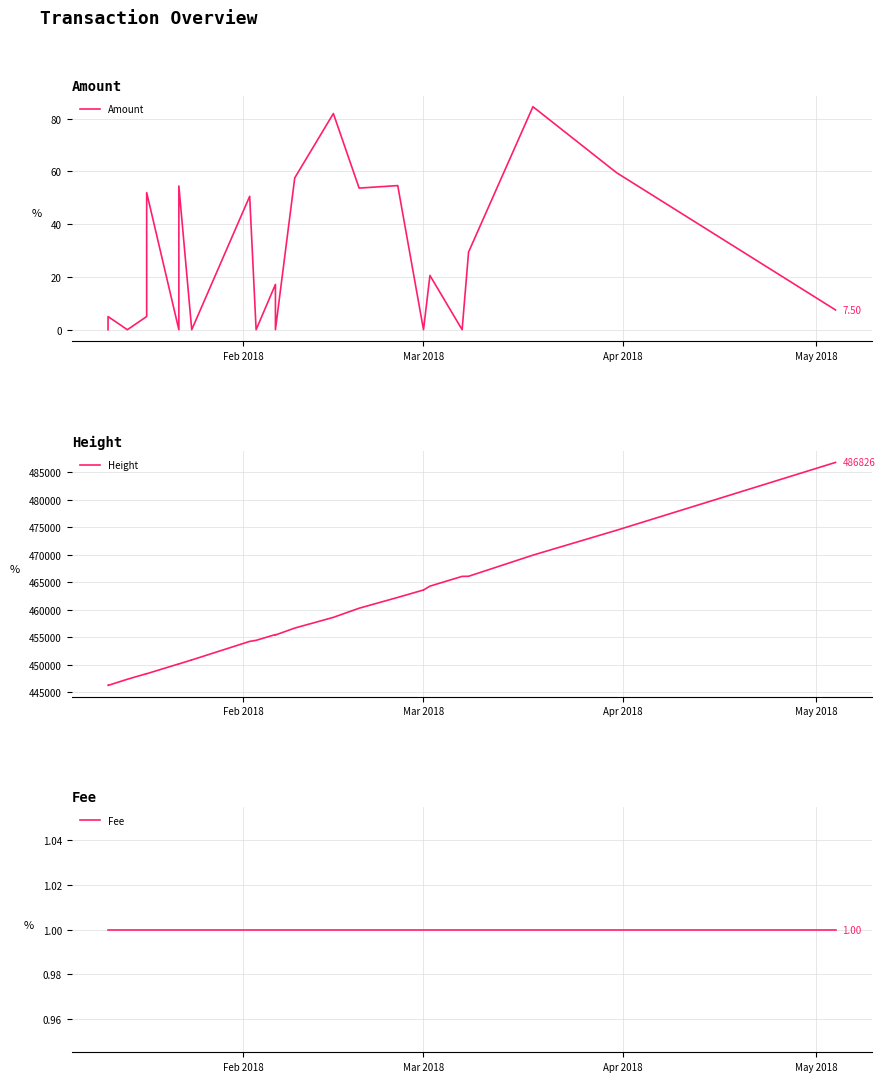

At which label does Fee reach its minimum?

Feb 2018